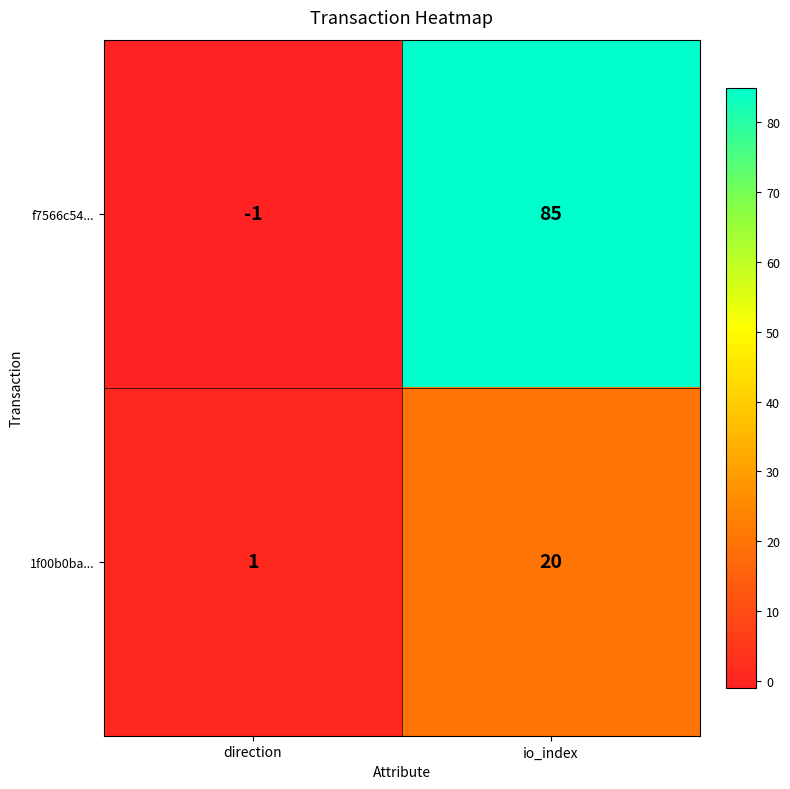

How many data points does each series have?

2